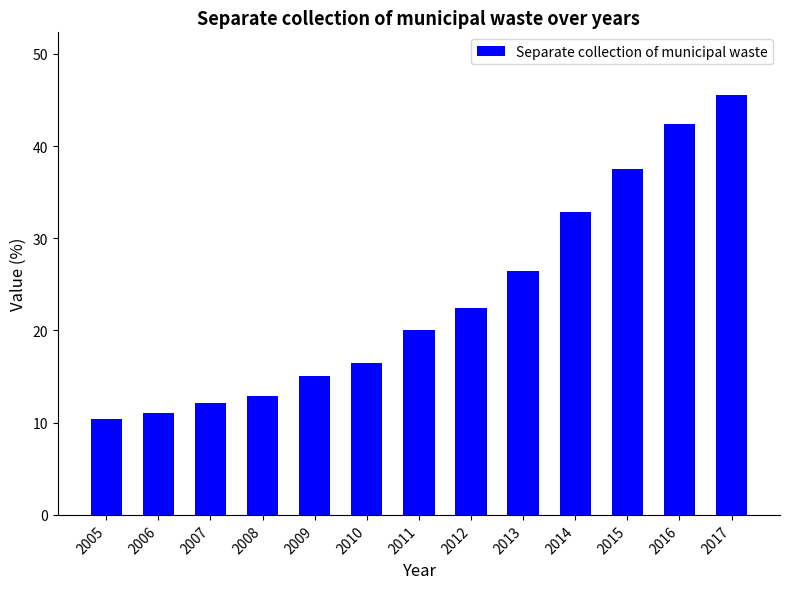

List the labels in order of value, smallest first.

2005, 2006, 2007, 2008, 2009, 2010, 2011, 2012, 2013, 2014, 2015, 2016, 2017